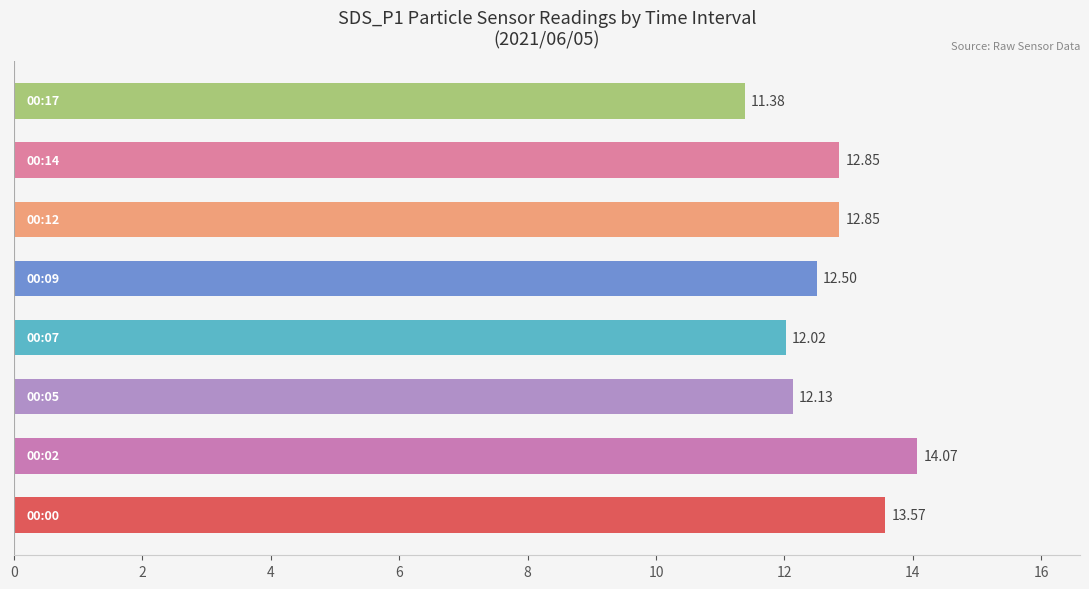

What is the difference between the maximum and minimum values?

2.7